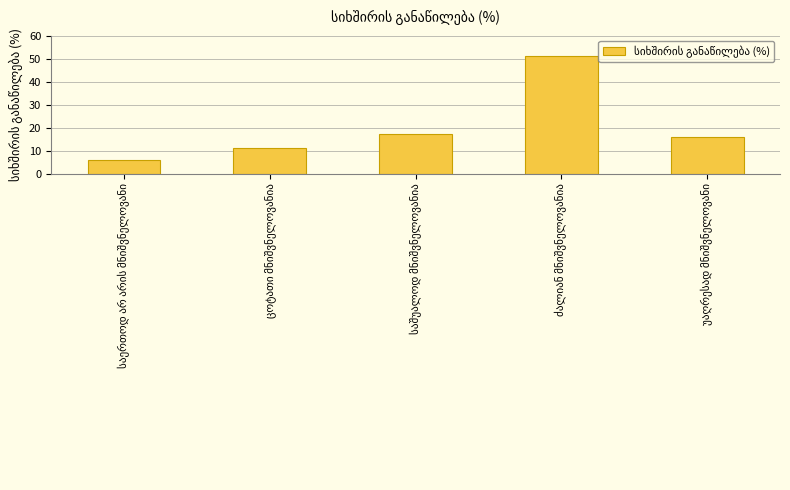

What is the sum of all values?

101